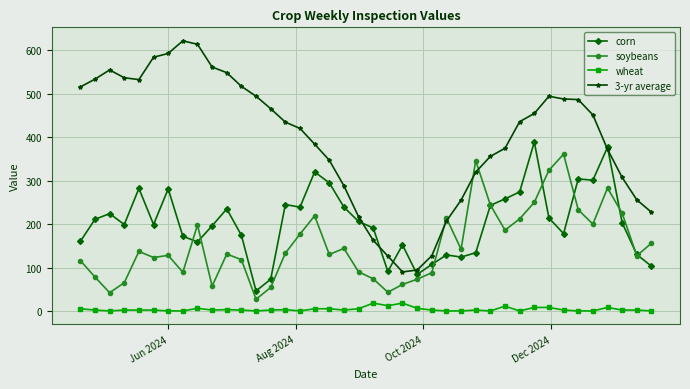

True or false: soybeans and wheat intersect in this chart.

False